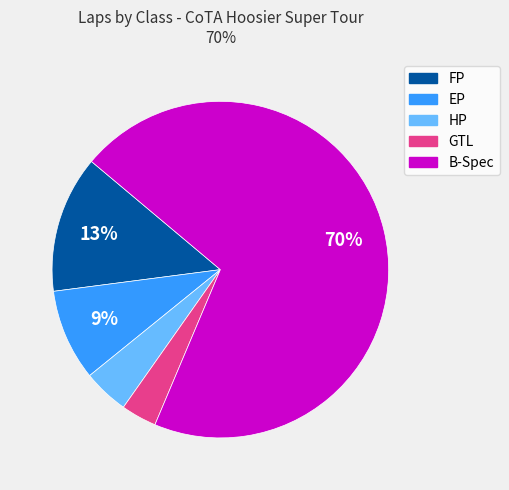

Does any single category account for the majority?

Yes